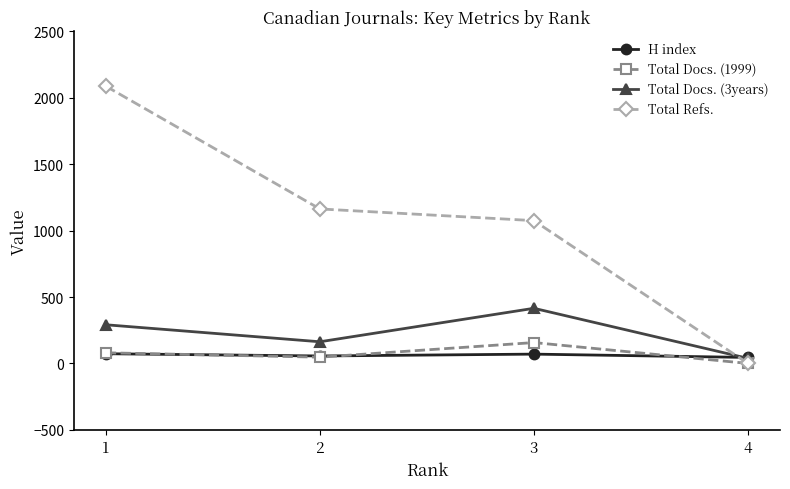

Rank the categories by Total Docs. (3years) value from lowest to highest.

4, 2, 1, 3